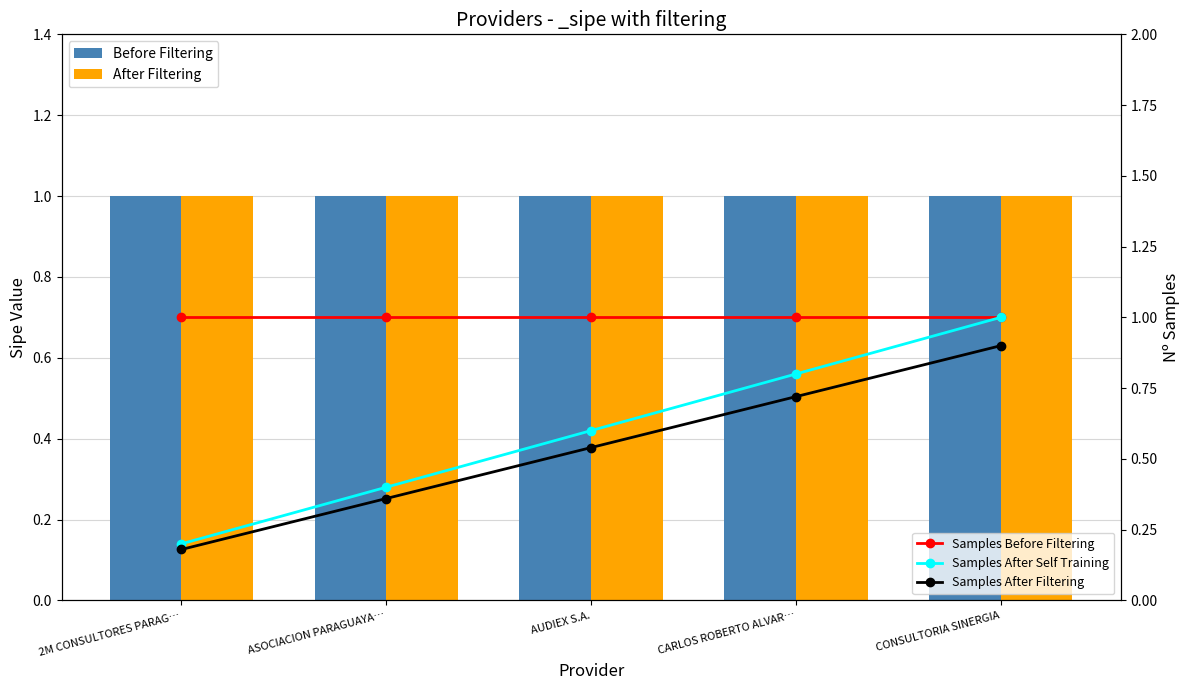

What is the difference between the highest and lowest values at CONSULTORIA SINERGIA?

0.1